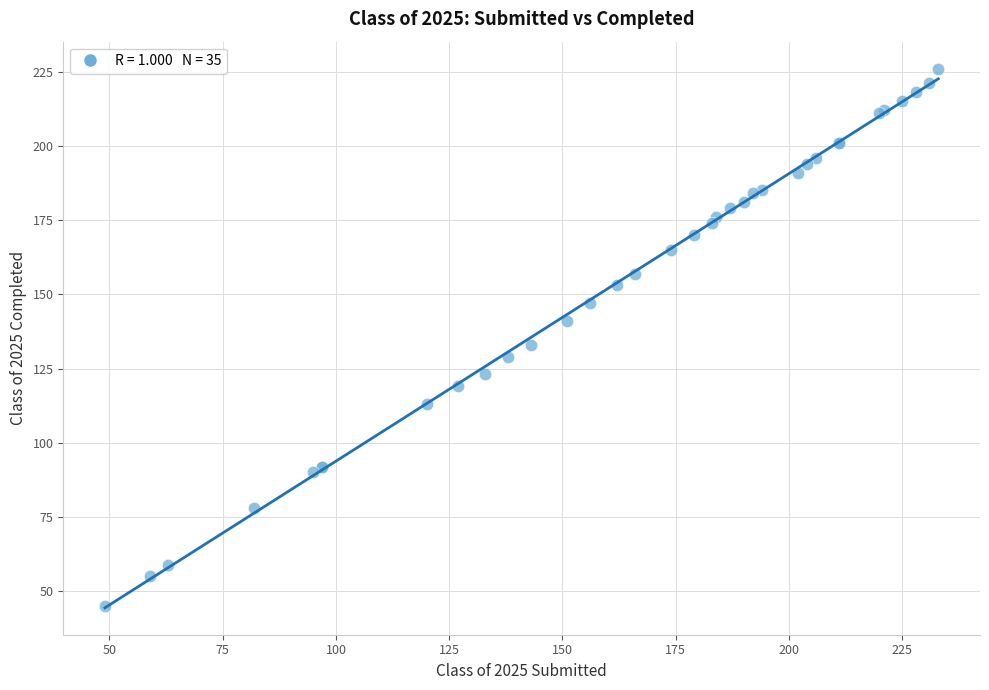

What Y value in the scatter plot is closest to 135?

133